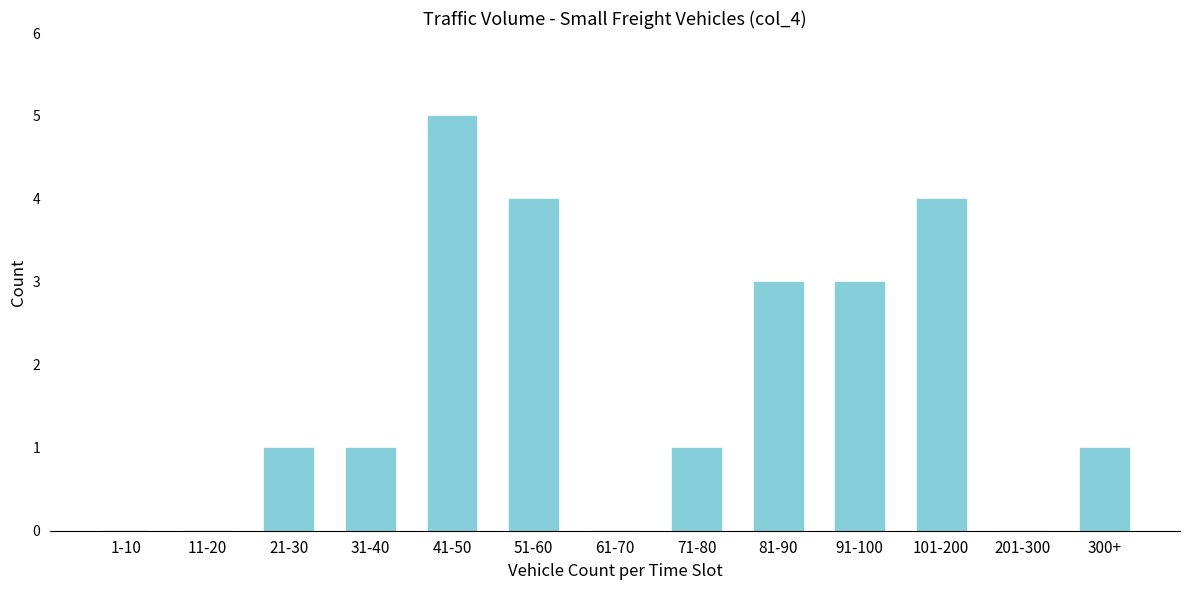

Reading left to right, list all the values displayed in this chart.

1-10=0	11-20=0	21-30=1	31-40=1	41-50=5	51-60=4	61-70=0	71-80=1	81-90=3	91-100=3	101-200=4	201-300=0	300+=1